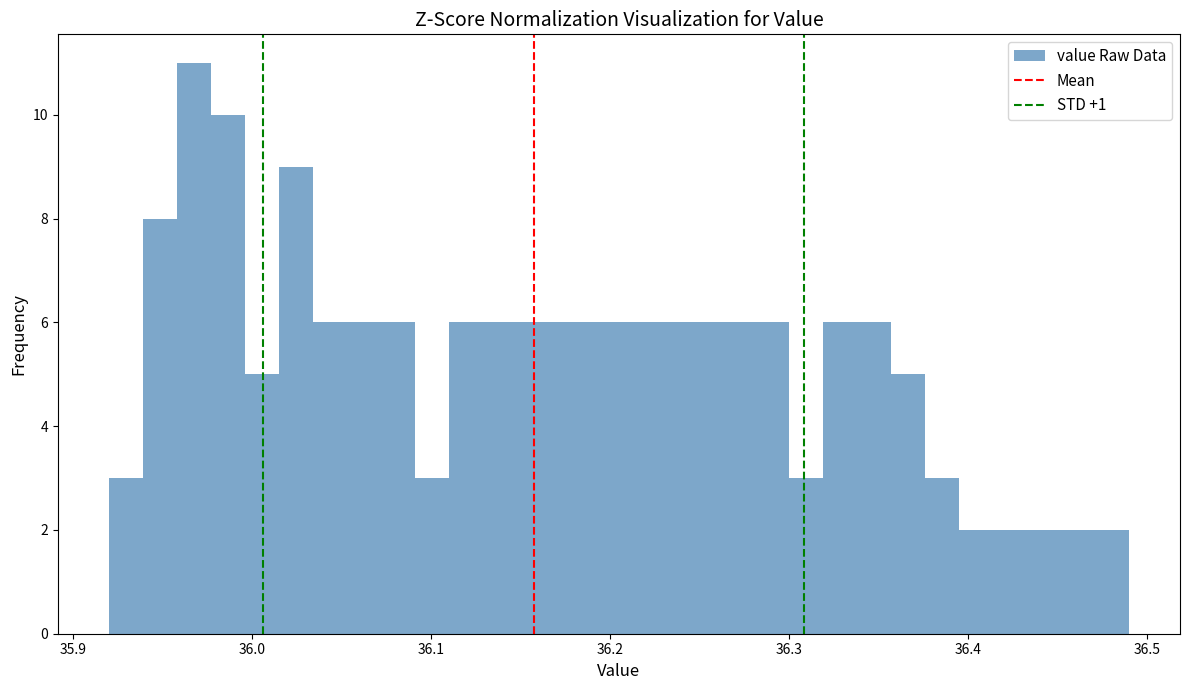

Around what value on the x-axis is the tallest bar? Give the approximate position of its centre, as read against the axis.

35.97